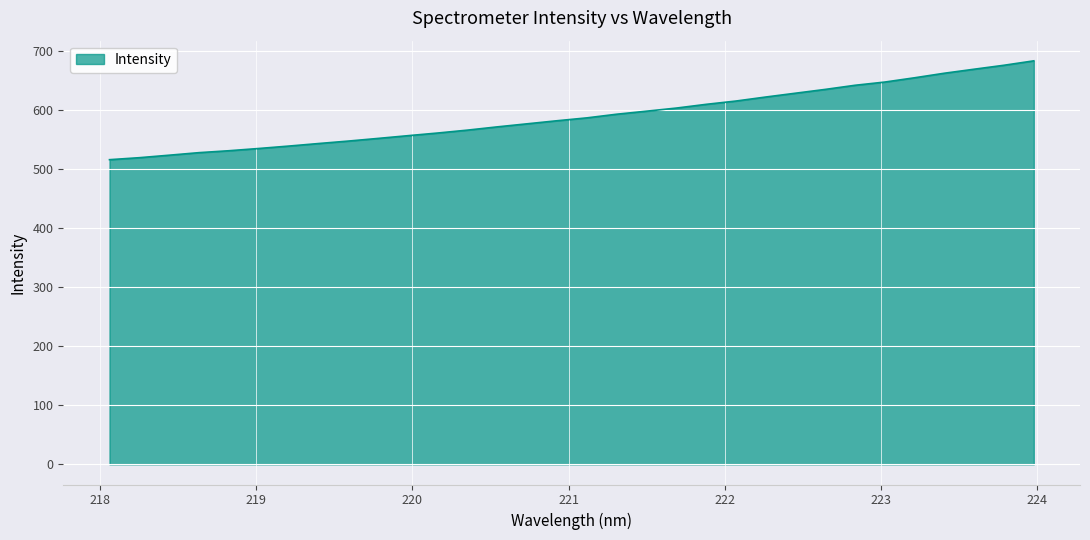

What is the difference between the maximum and minimum values?

167.5